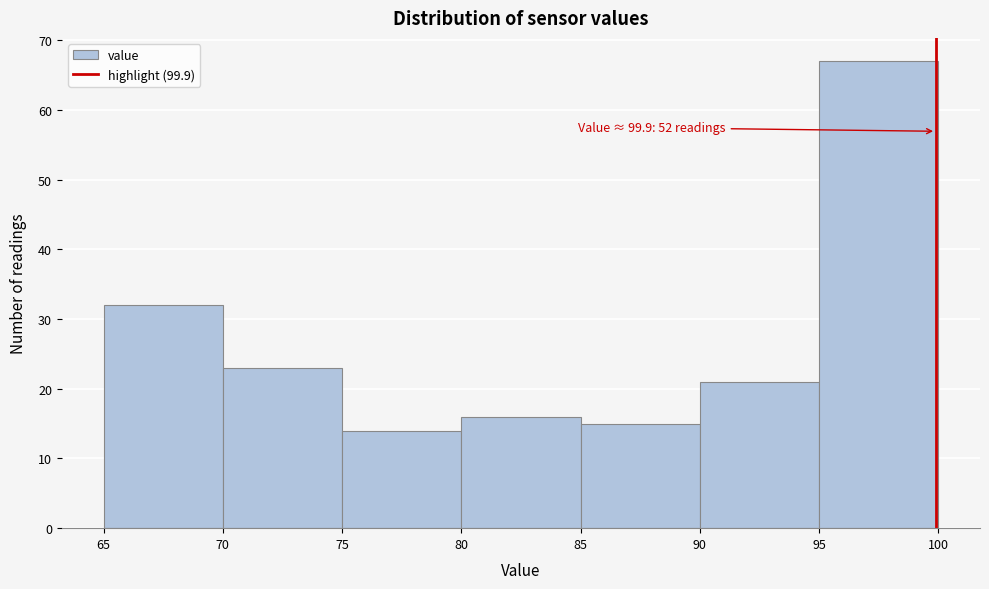

Which range on the x-axis has the tallest bar?

95 to 100